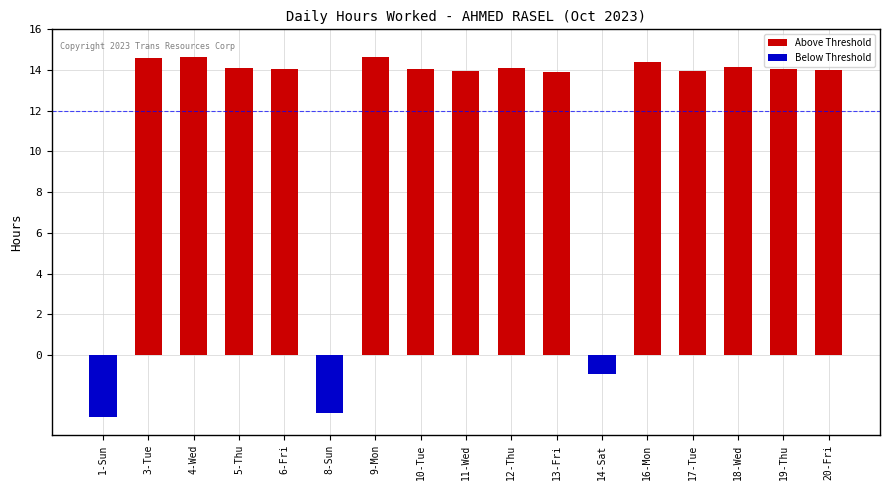

Which series changed the most between 6-Fri and 10-Tue?

Above Threshold